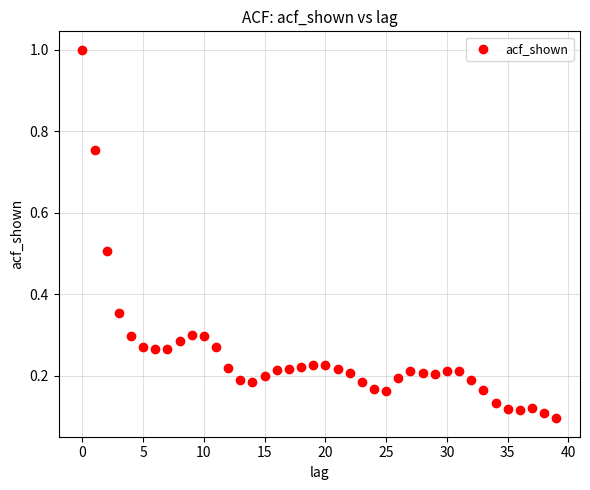

What is the range of Y values (max minus min)?

0.9